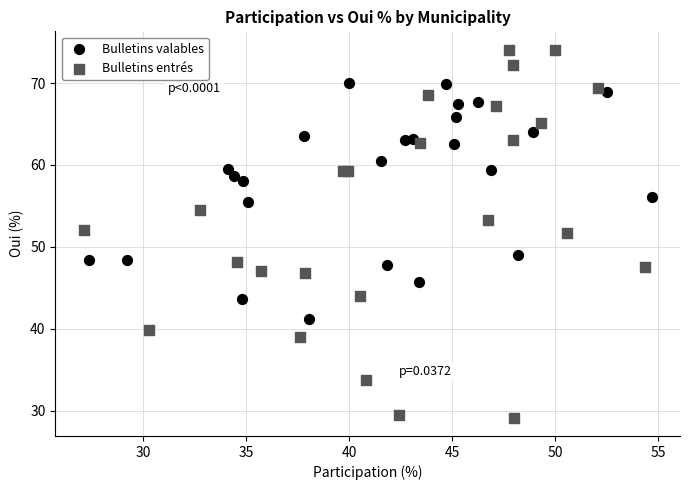

Which series has the largest Y range (max minus min)?

Bulletins entrés